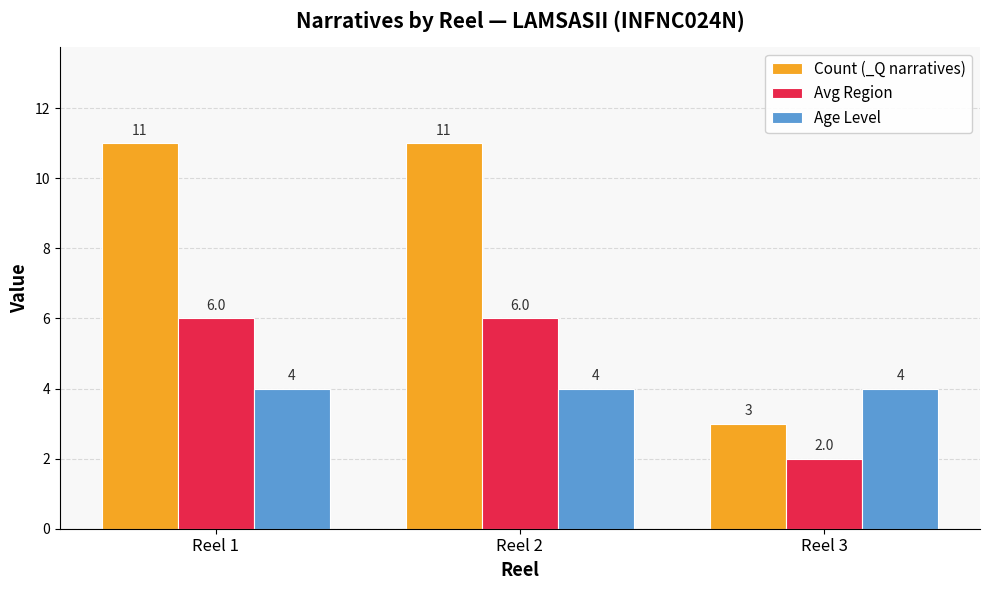

Reading right to left, transcribe all the data shown in this chart.

Count (_Q narratives): 3	11	11
Avg Region: 2	6	6
Age Level: 4	4	4